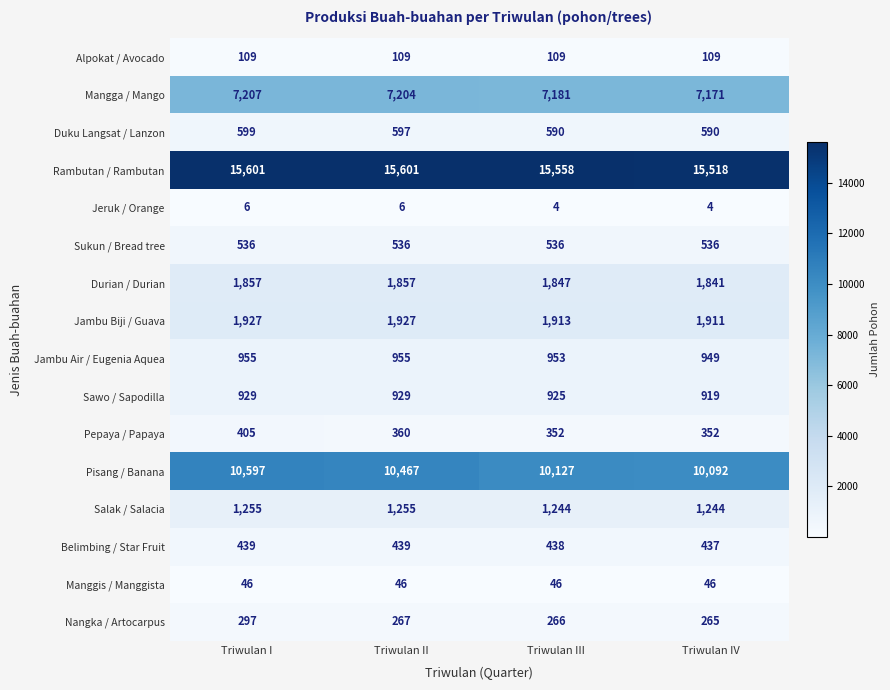

Is the value of Pisang / Banana at Triwulan III greater than the value of Rambutan / Rambutan at Triwulan IV?

No